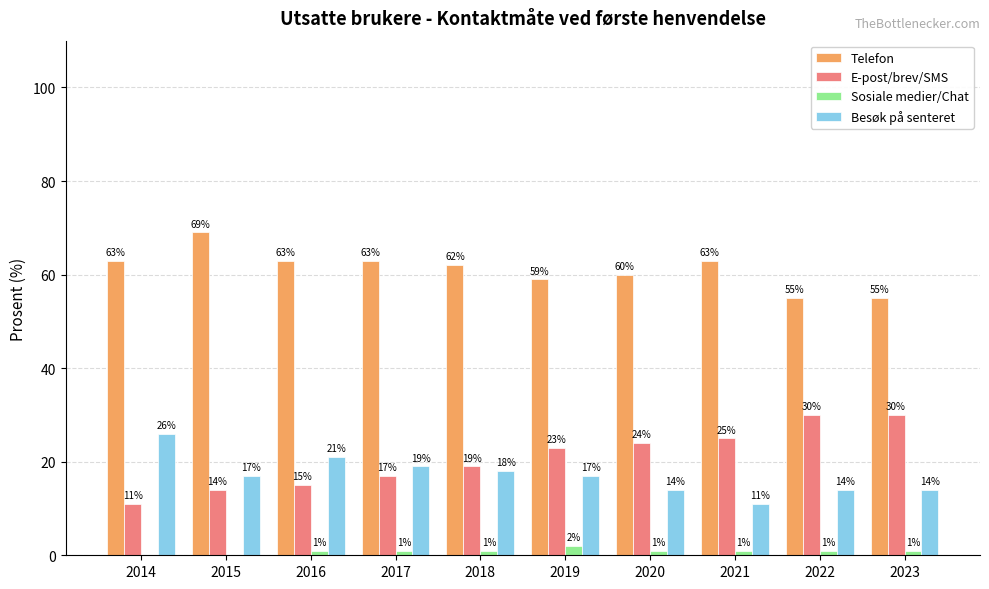

Between 2018 and 2019, which series saw the biggest shift?

E-post/brev/SMS